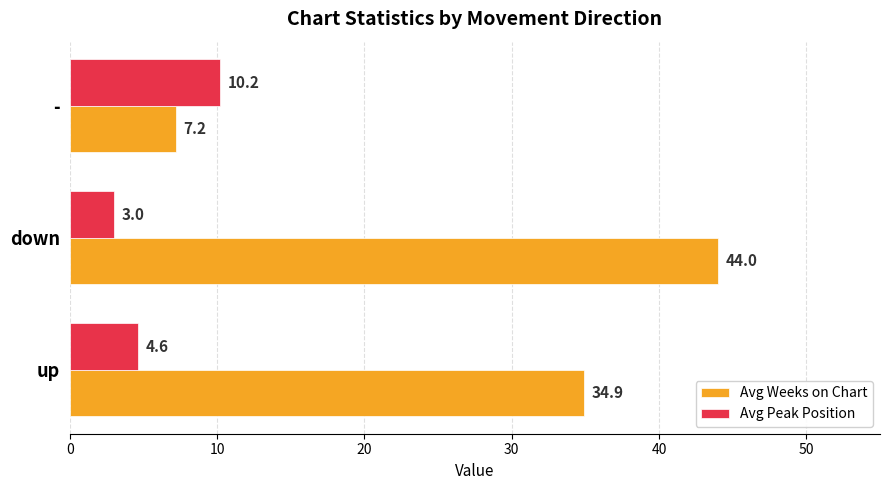

True or false: Avg Weeks on Chart has a value of 44.0 at down.

True